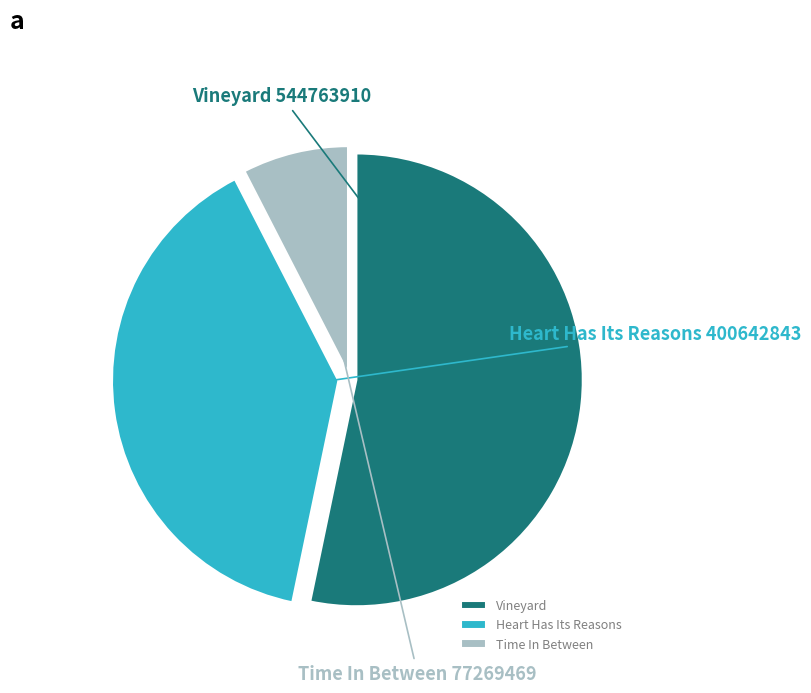

Approximately how many times larger is the value at Vineyard compared to Time In Between?

7.1